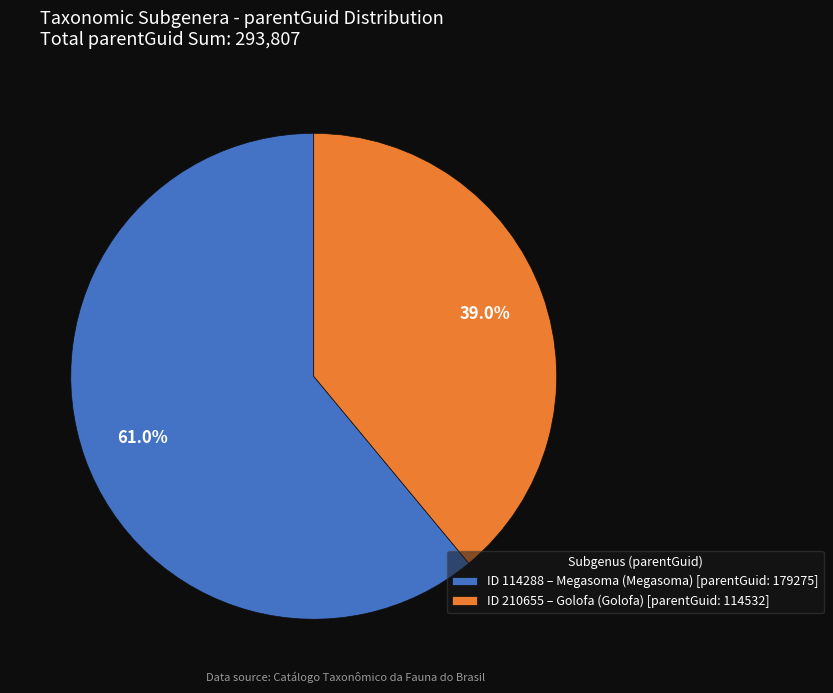

Which category has the biggest portion of the pie?

ID 114288 – Megasoma (Megasoma) [parentGuid: 179275]